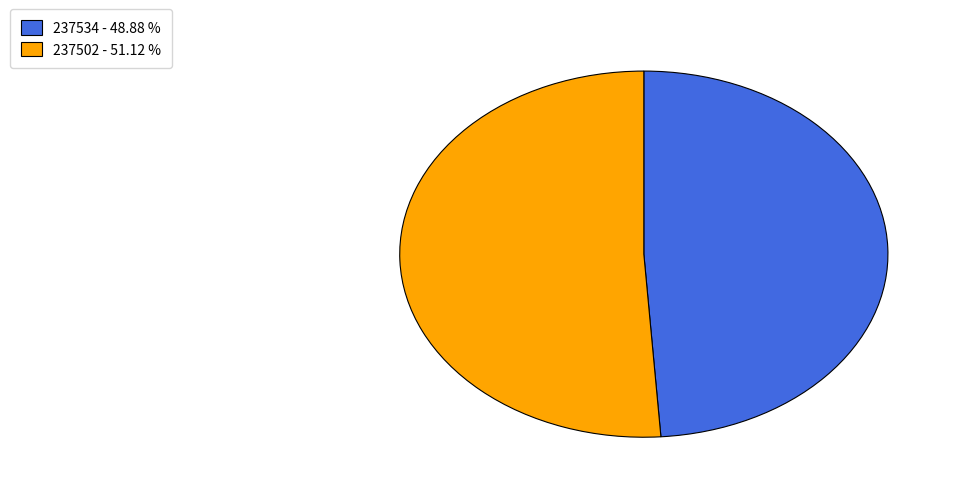

Which category has the smallest portion of the pie?

237534